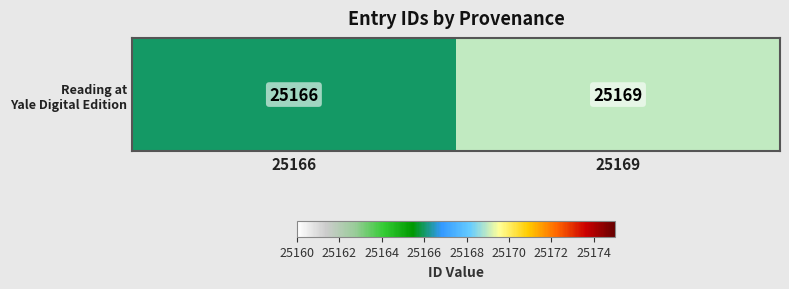

List the labels in order of value, largest first.

25169, 25166